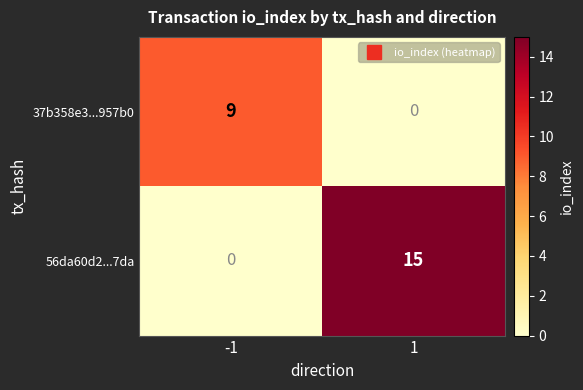

How many positive values does the 37b358e3...957b0 series have?

1